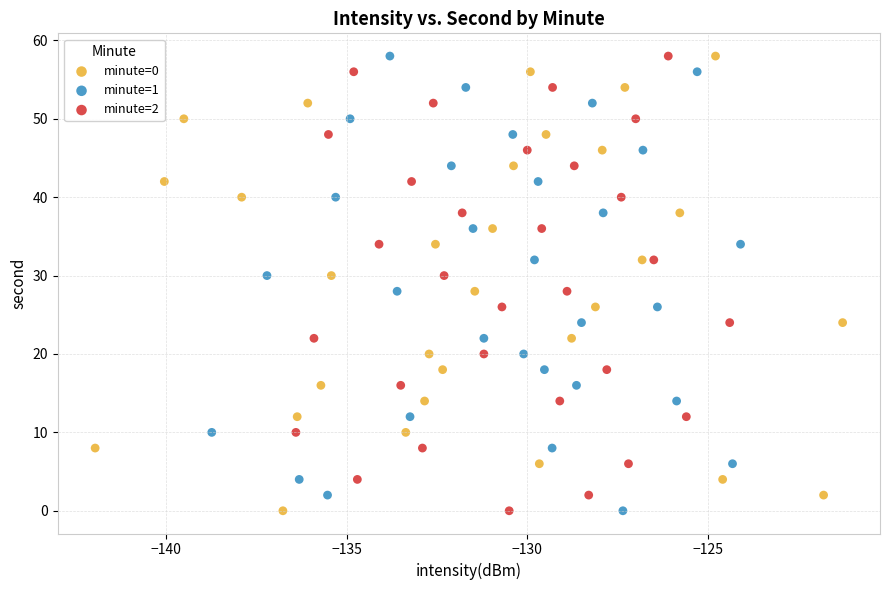

What are all the series names shown in the legend?

minute=0, minute=1, minute=2